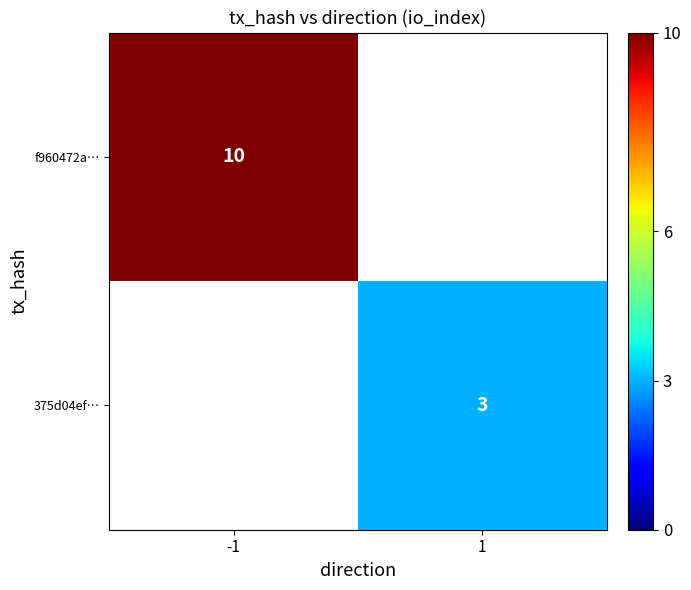

The f960472a… series shows 10 at -1. True or false?

True